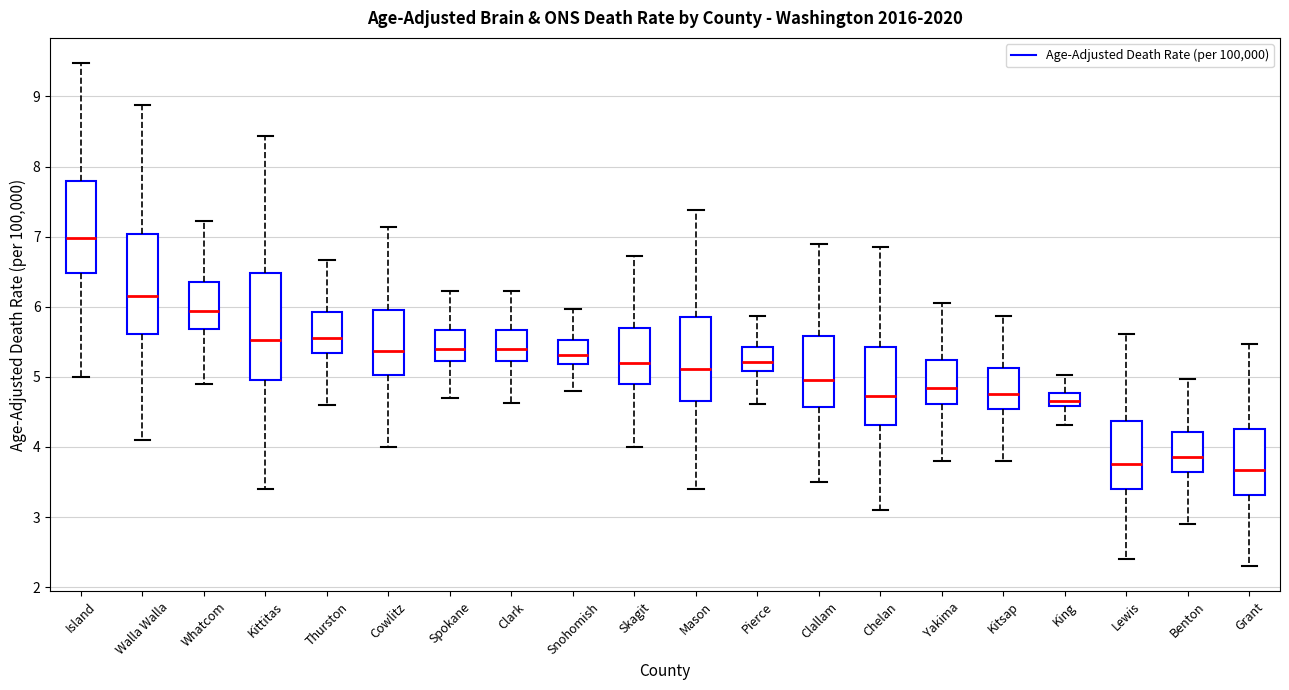

Reading left to right, transcribe this box plot: for each box, give where its median line is, the range the box spans, and where its two whiskers end, as read against the y-axis. The values are not printed on the chart, so give them approximately, as read against the axis.

Island: median 7.0, box 6.5 to 7.8, whiskers 5.0 to 9.5
Walla Walla: median 6.1, box 5.6 to 7.0, whiskers 4.1 to 8.9
Whatcom: median 5.9, box 5.7 to 6.4, whiskers 4.9 to 7.2
Kittitas: median 5.5, box 5.0 to 6.5, whiskers 3.4 to 8.4
Thurston: median 5.6, box 5.3 to 5.9, whiskers 4.6 to 6.7
Cowlitz: median 5.4, box 5.0 to 5.9, whiskers 4.0 to 7.1
Spokane: median 5.4, box 5.2 to 5.7, whiskers 4.7 to 6.2
Clark: median 5.4, box 5.2 to 5.7, whiskers 4.6 to 6.2
Snohomish: median 5.3, box 5.2 to 5.5, whiskers 4.8 to 6.0
Skagit: median 5.2, box 4.9 to 5.7, whiskers 4.0 to 6.7
Mason: median 5.1, box 4.7 to 5.9, whiskers 3.4 to 7.4
Pierce: median 5.2, box 5.1 to 5.4, whiskers 4.6 to 5.9
Clallam: median 4.9, box 4.6 to 5.6, whiskers 3.5 to 6.9
Chelan: median 4.7, box 4.3 to 5.4, whiskers 3.1 to 6.9
Yakima: median 4.8, box 4.6 to 5.2, whiskers 3.8 to 6.0
Kitsap: median 4.8, box 4.5 to 5.1, whiskers 3.8 to 5.9
King: median 4.7, box 4.6 to 4.8, whiskers 4.3 to 5.0
Lewis: median 3.8, box 3.4 to 4.4, whiskers 2.4 to 5.6
Benton: median 3.9, box 3.6 to 4.2, whiskers 2.9 to 5.0
Grant: median 3.7, box 3.3 to 4.3, whiskers 2.3 to 5.5